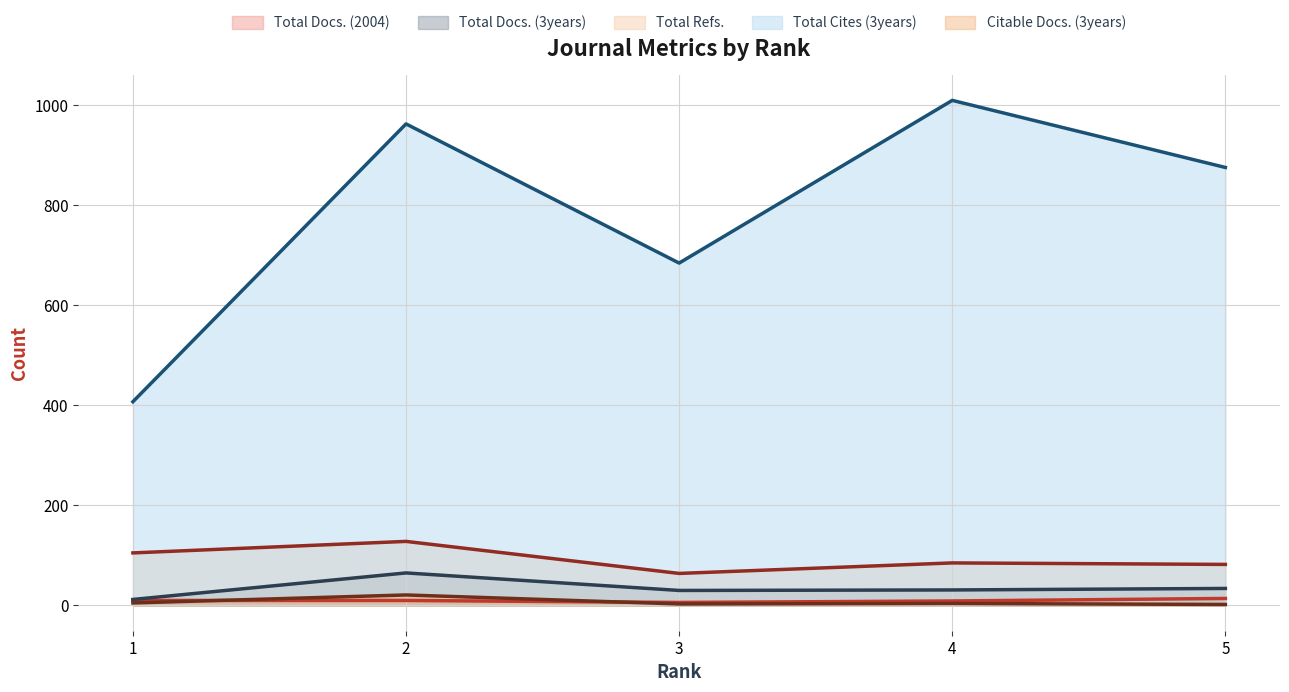

At which label does Total Docs. (3years) first exceed 31?

2